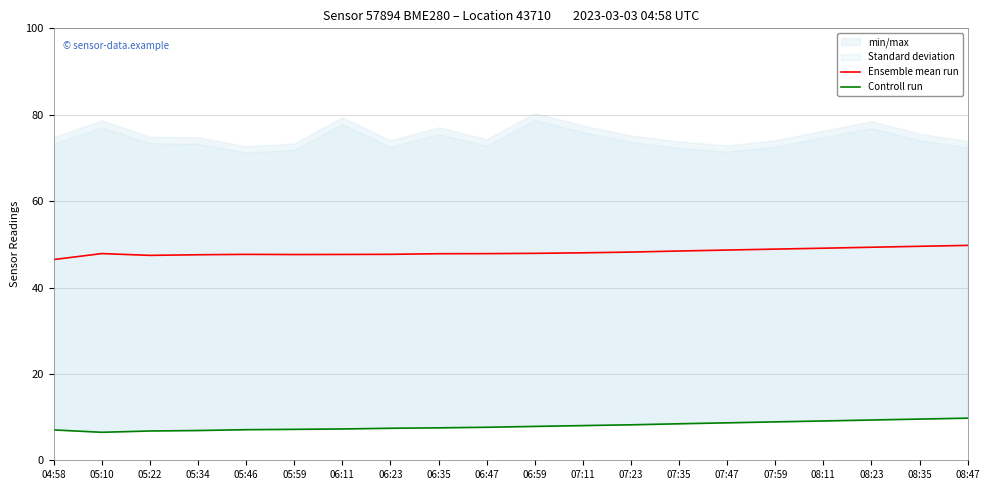

What is the sum of all Controll run values?

159.0